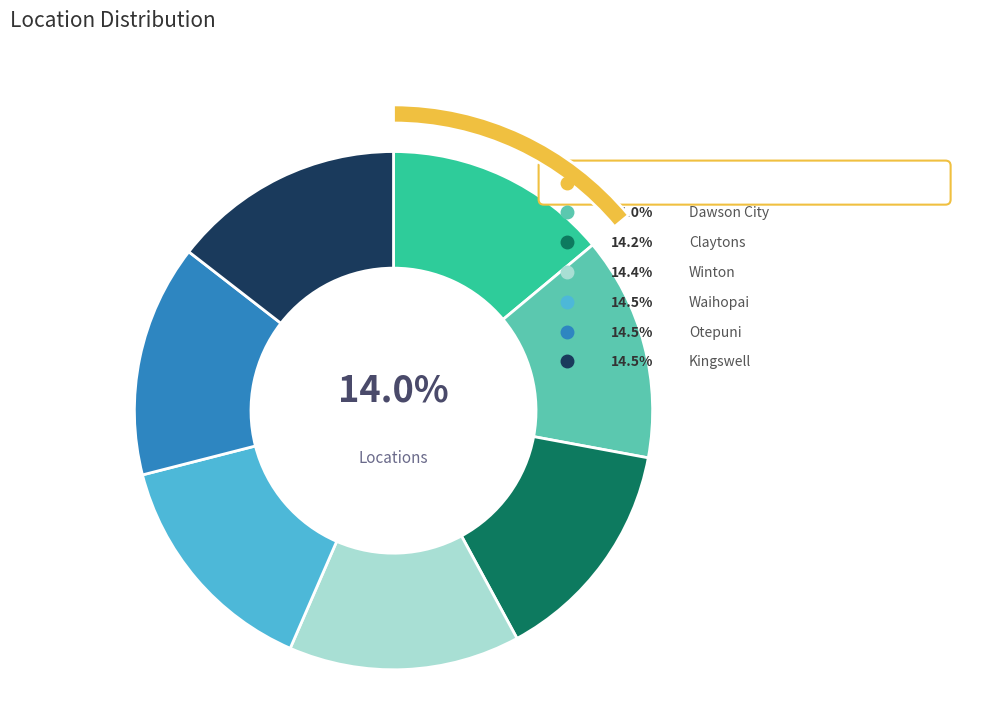

Do Kingswell and Otepuni together represent more than half of the pie?

No